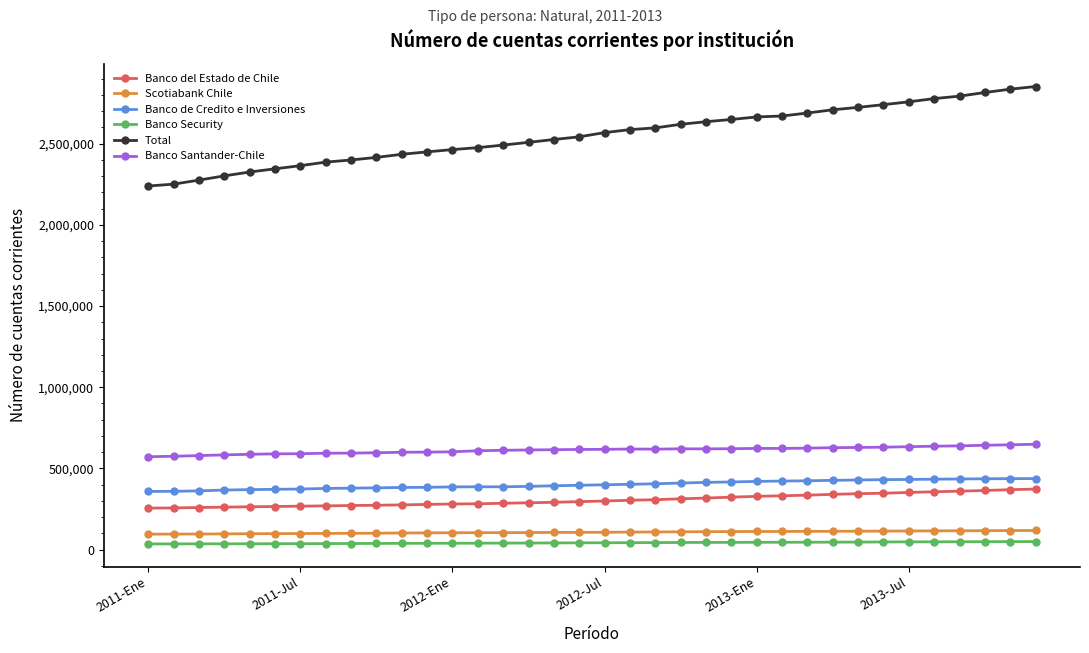

What is the average value of the Banco Santander-Chile series?

612510